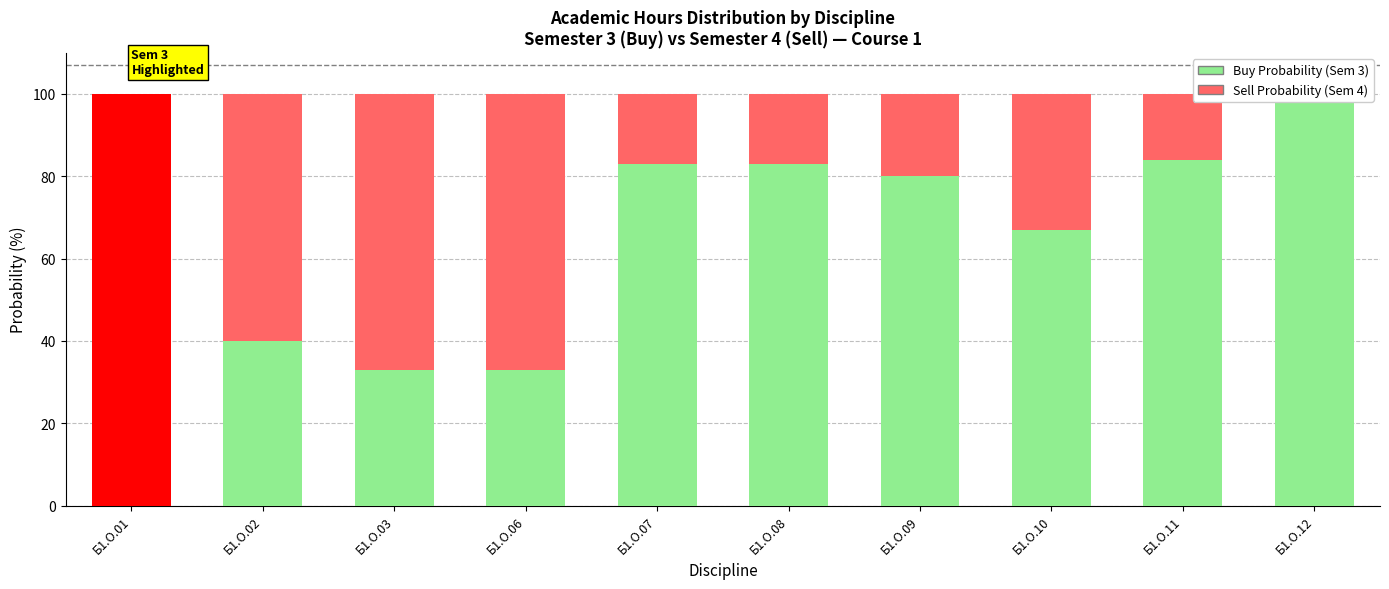

What is the spread (max minus min) of values at Б1.О.08?

66